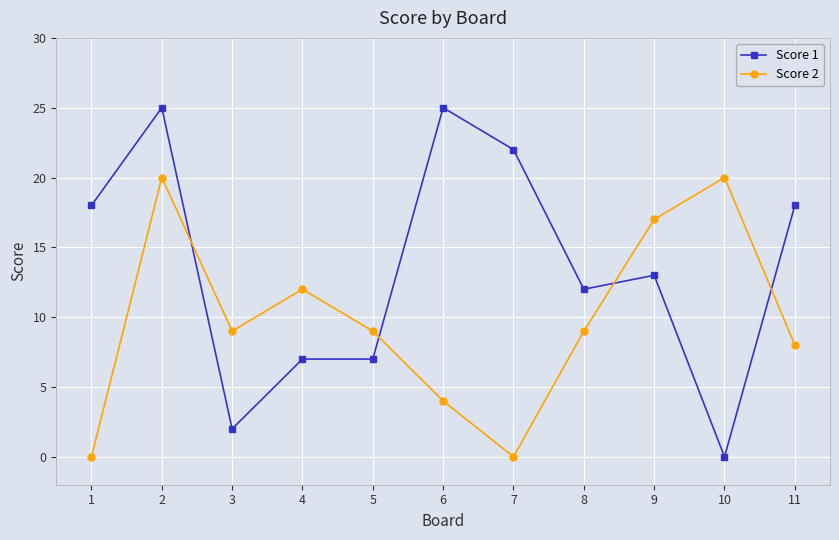

The Score 2 series shows 0 at 1. True or false?

True